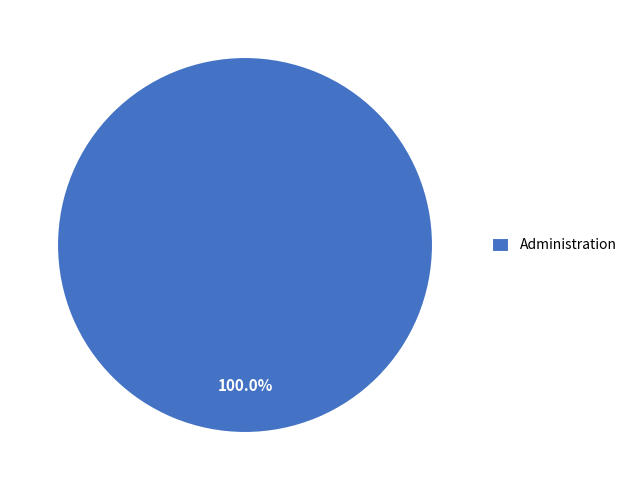

Is there a majority slice in this chart?

Yes